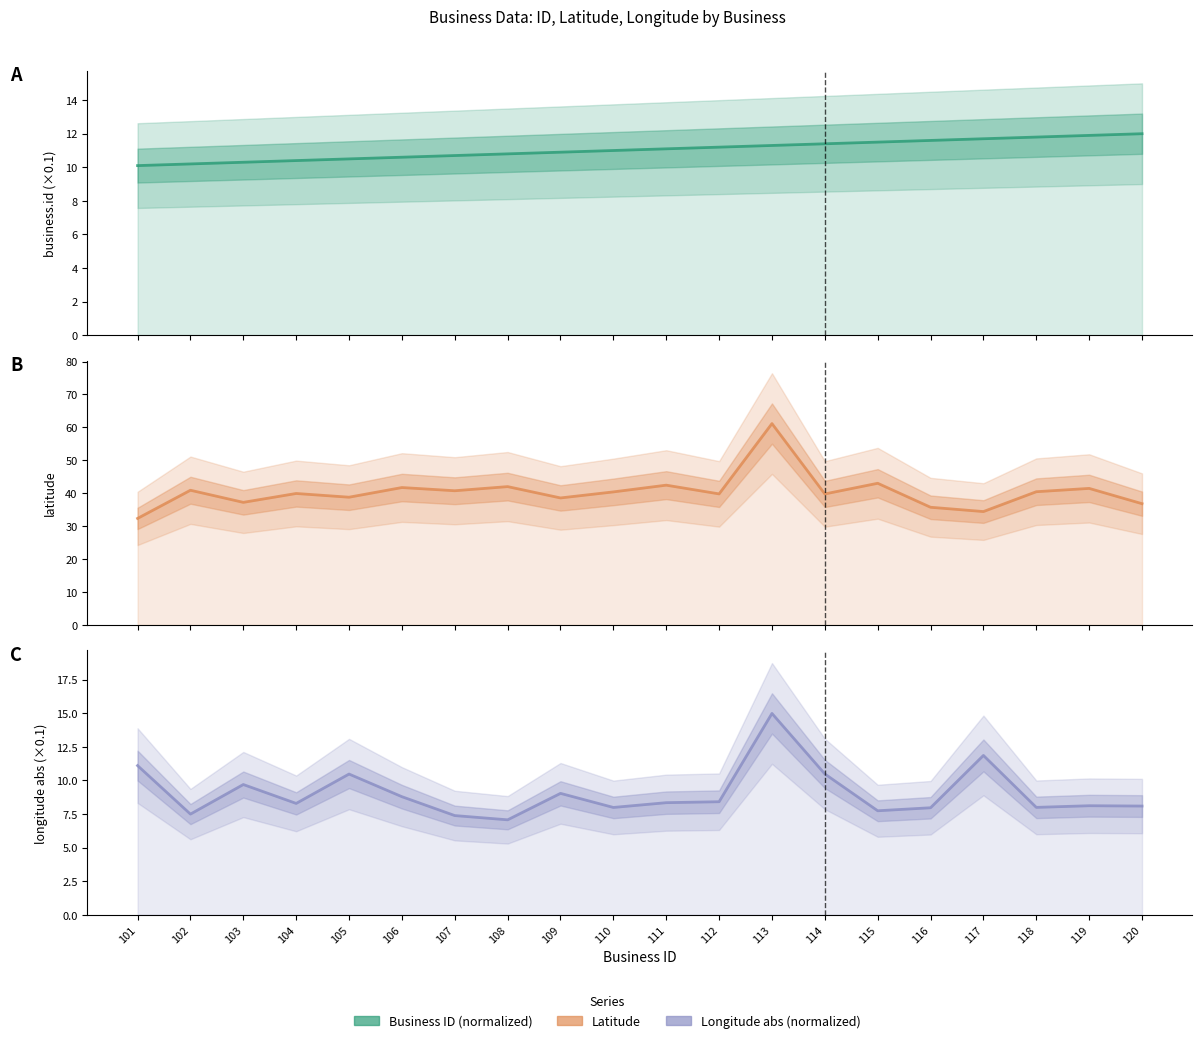

What is the difference between the highest and lowest values at 110?

32.4